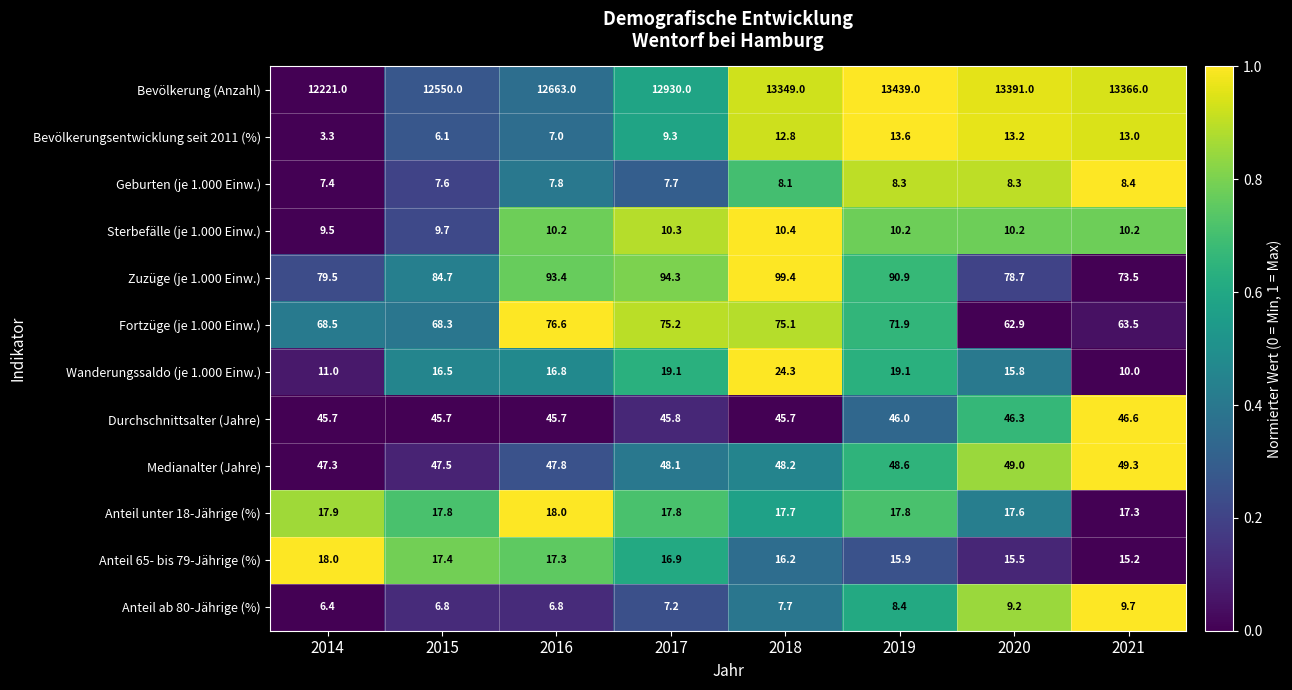

What is the difference between the second highest and second lowest values in the Anteil unter 18-Jährige (%) series?

0.3